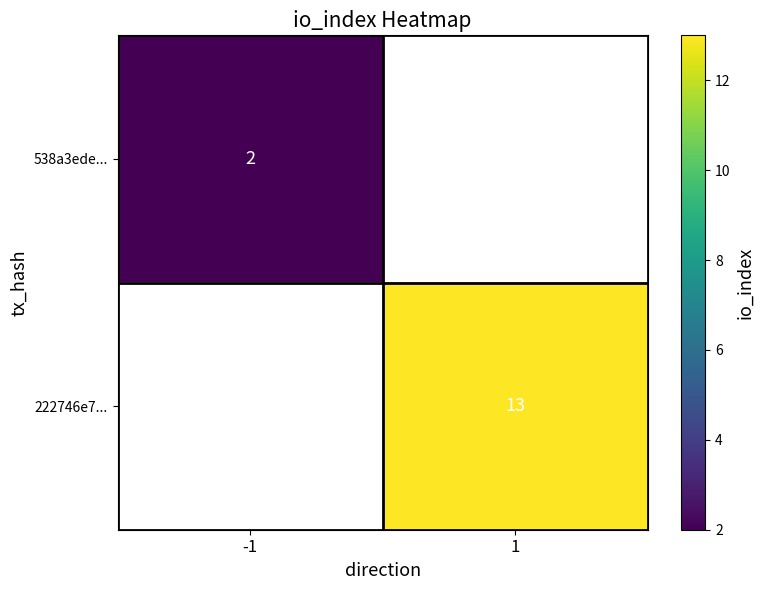

True or false: 222746e7... has a value of 17 at 1.

False